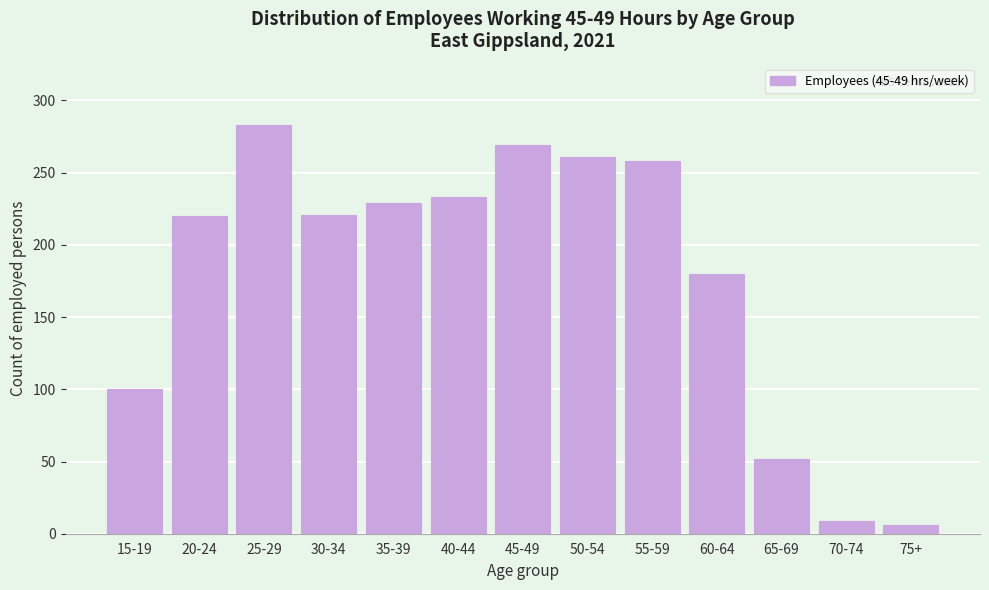

What is the sum of all values?

2321